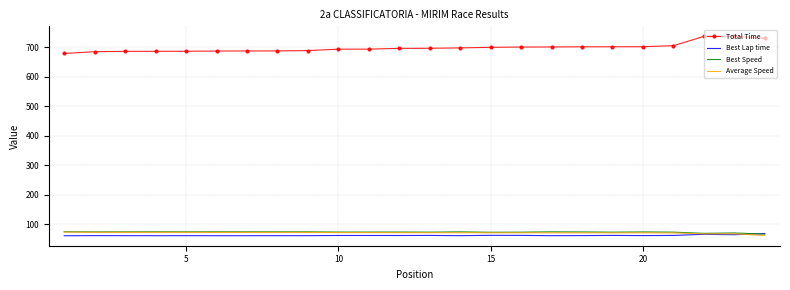

Which series has the largest total across all categories?

Total Time